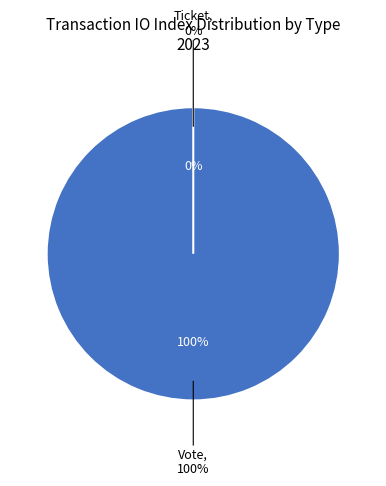

Is it true that Ticket is 0% of the pie?

True